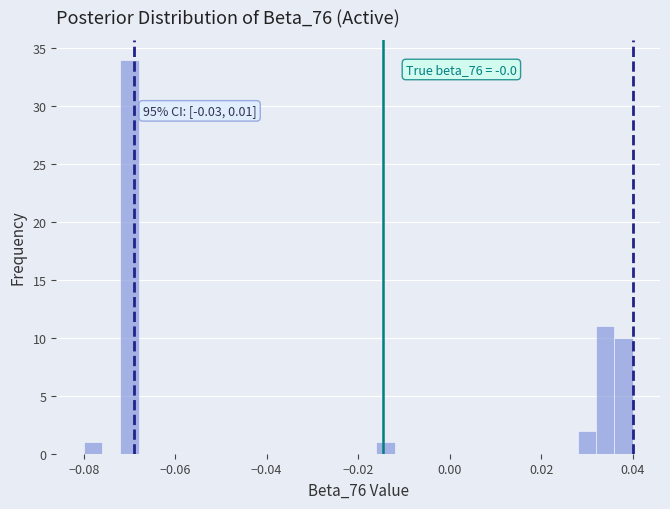

Around what value on the x-axis is the tallest bar? Give the approximate position of its centre, as read against the axis.

-0.070